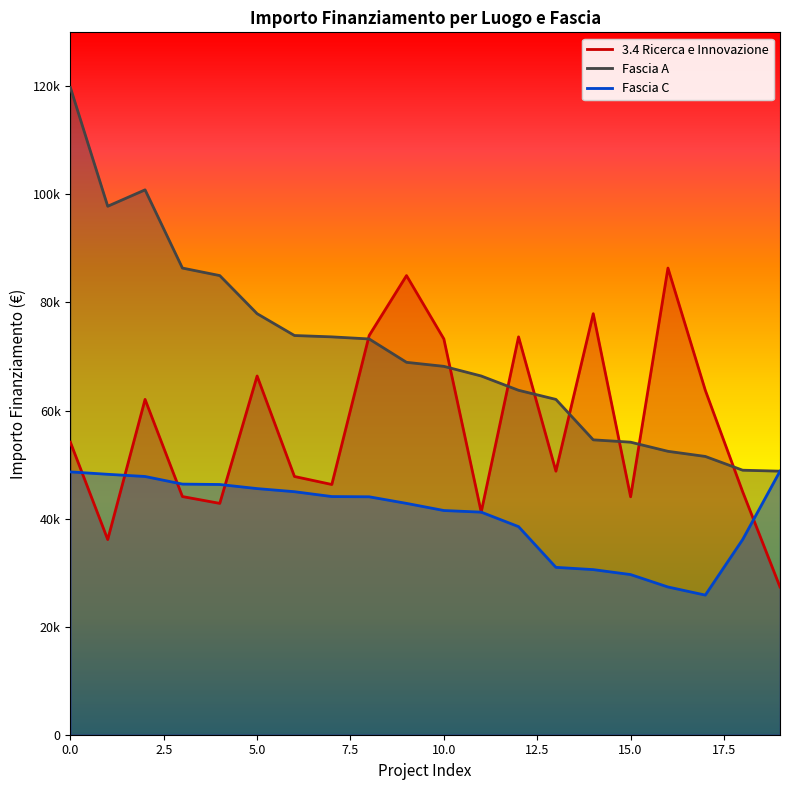

At which label is Fascia C closest to 37309?

BERGAMO